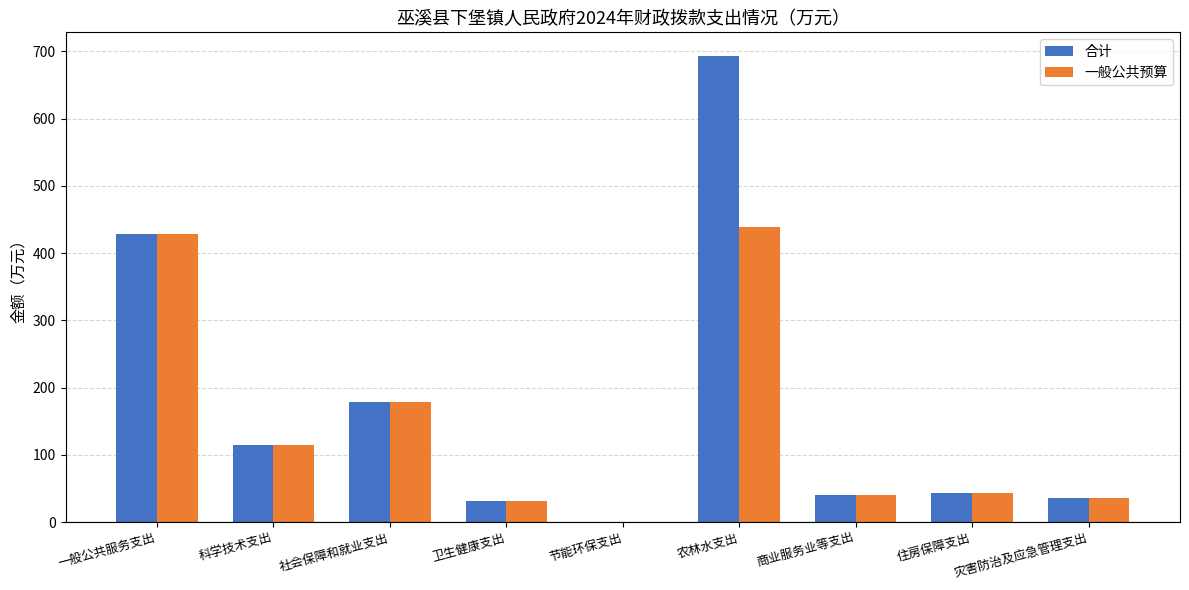

Is it true that 合计 equals 0.1 at 节能环保支出?

True